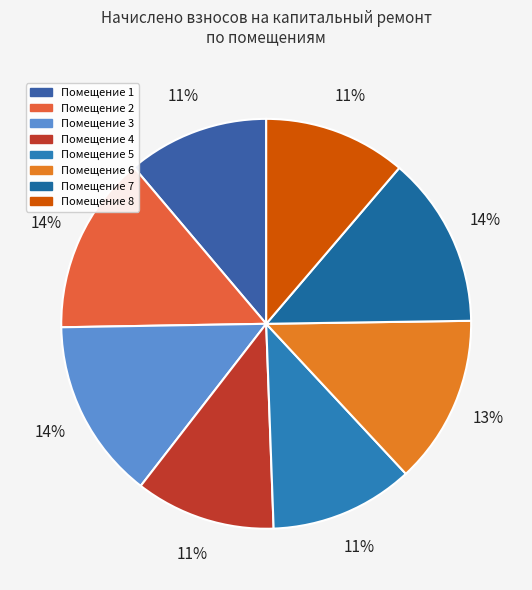

To the nearest percent, what is the difference between the largest and smallest slice percentages?

3%